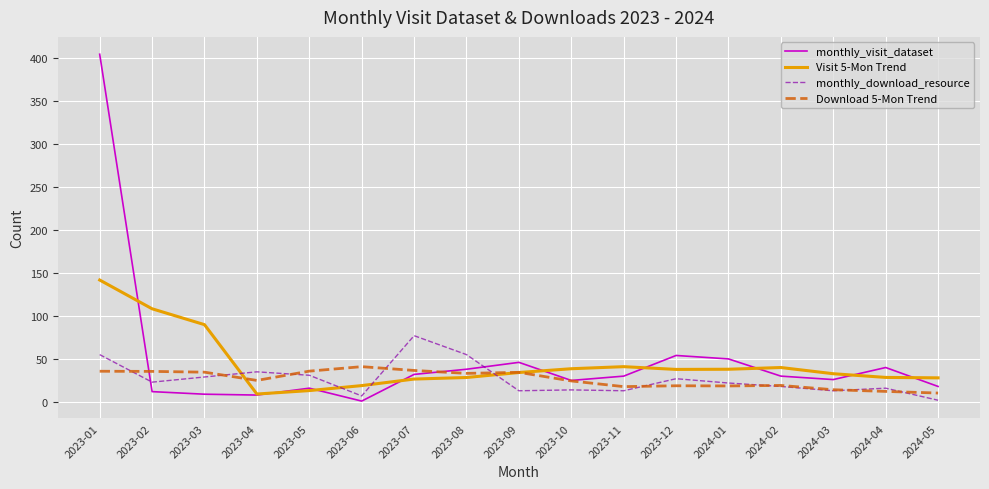

Between which two adjacent categories do monthly_download_resource and monthly_visit_dataset first intersect?

2023-01 and 2023-02